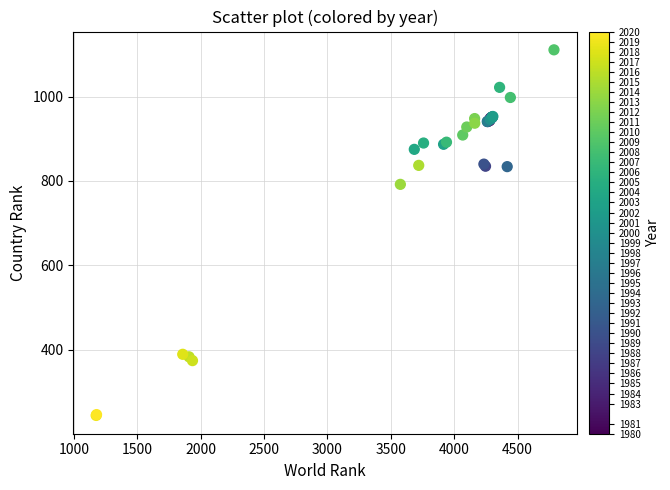

What Y value in the scatter plot is closest to 677?

792